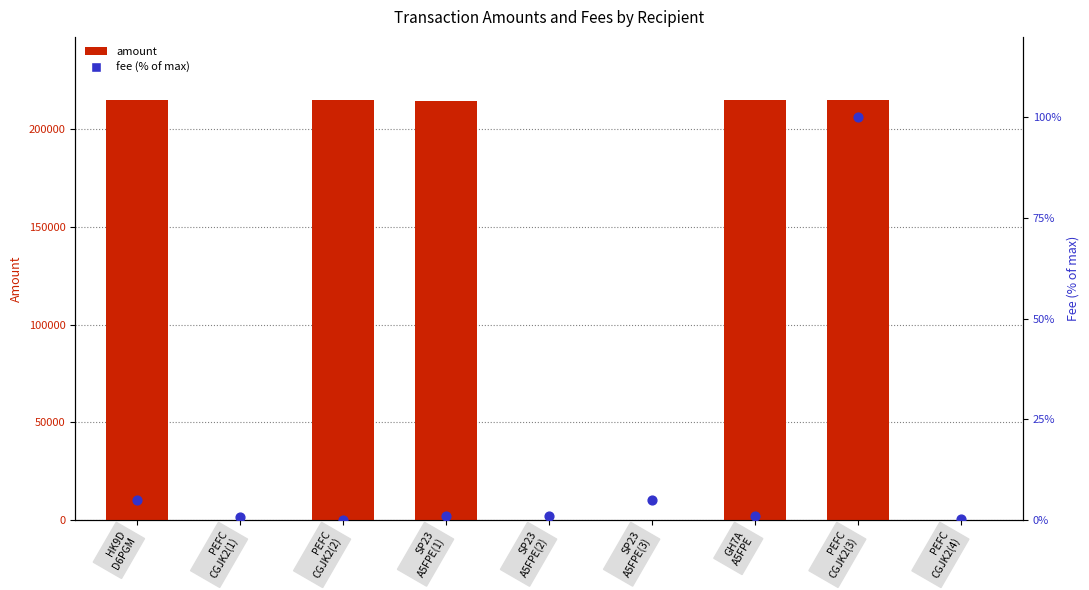

Which series has the largest total across all categories?

amount